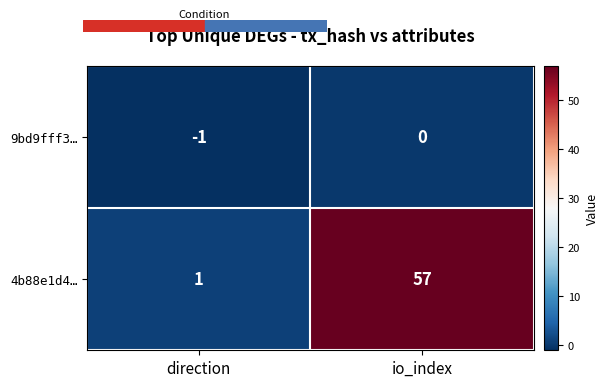

Which category has the highest value in the 9bd9fff3… series?

io_index